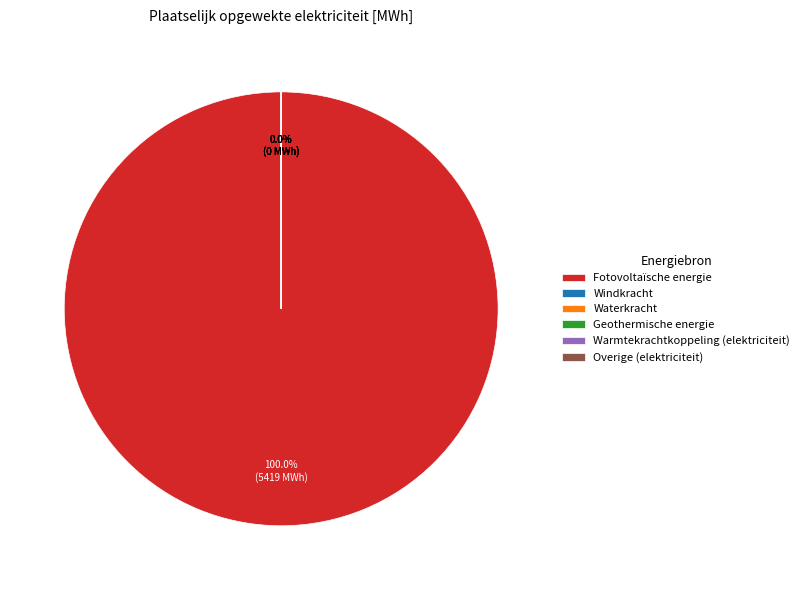

Which slice is the smallest?

Windkracht